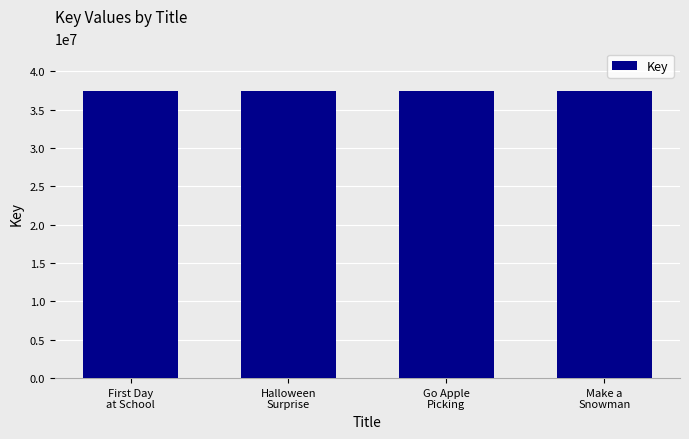

What is the average value?

37378462